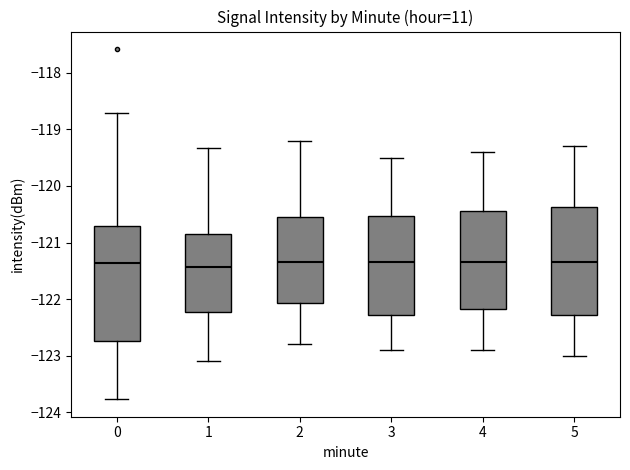

Where is the lower edge of the box at x = 1 on the y-axis? The values are not printed on the chart, so give them approximately, as read against the axis.

-122.2